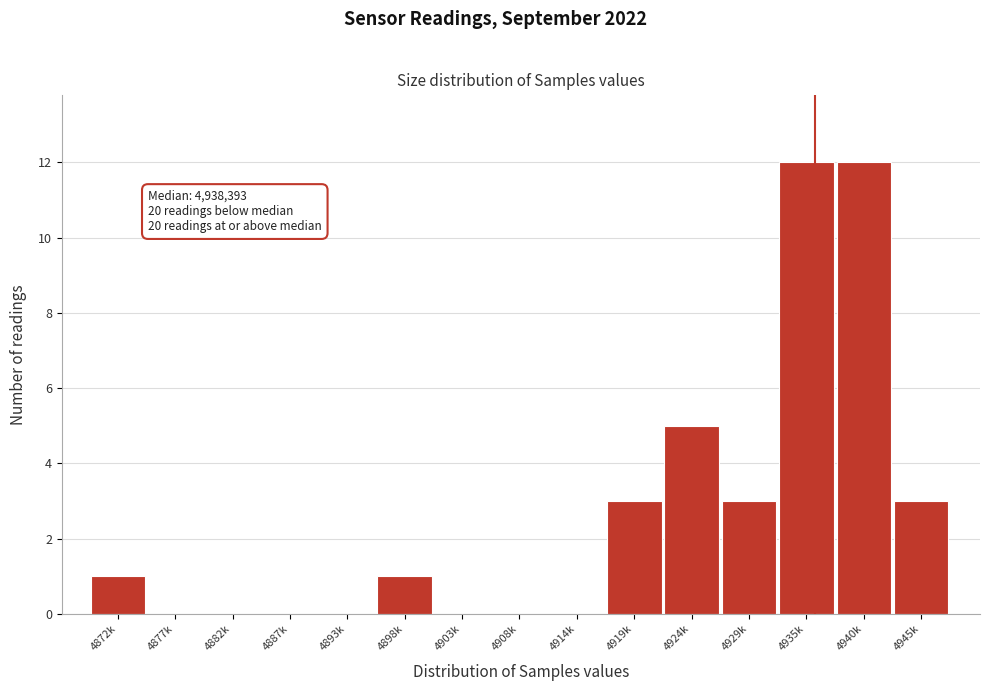

Reading right to left, transcribe all the data shown in this chart.

4945k=3	4940k=12	4935k=12	4929k=3	4924k=5	4919k=3	4914k=0	4908k=0	4903k=0	4898k=1	4893k=0	4887k=0	4882k=0	4877k=0	4872k=1